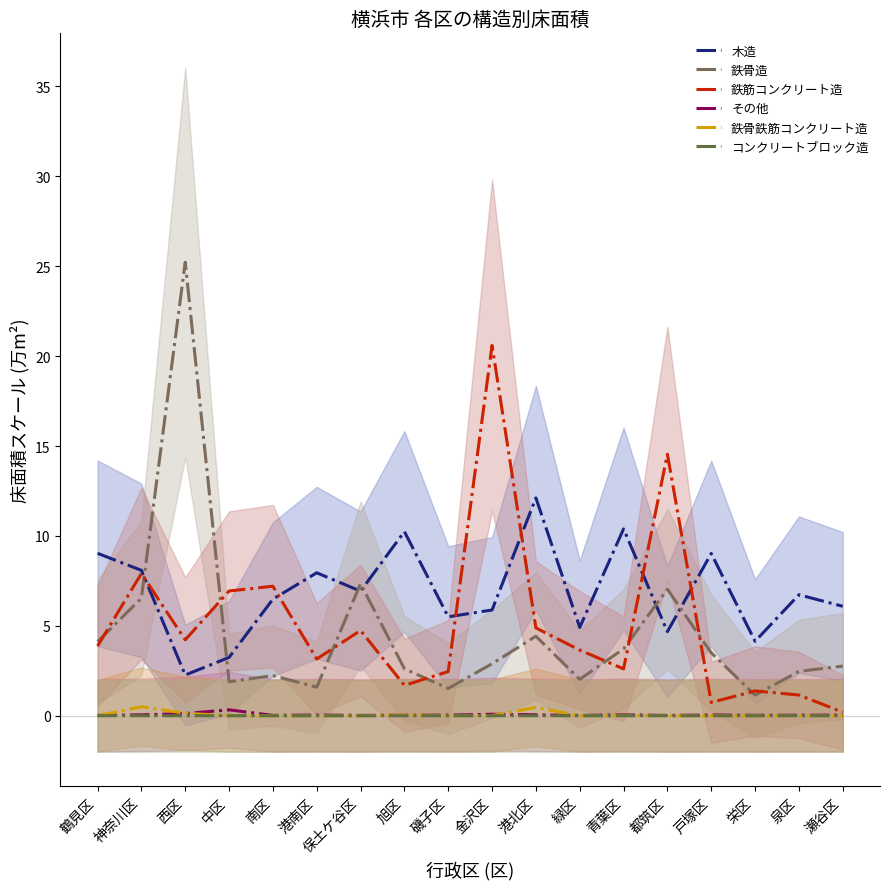

What is the label of the 8th point from the right?

港北区